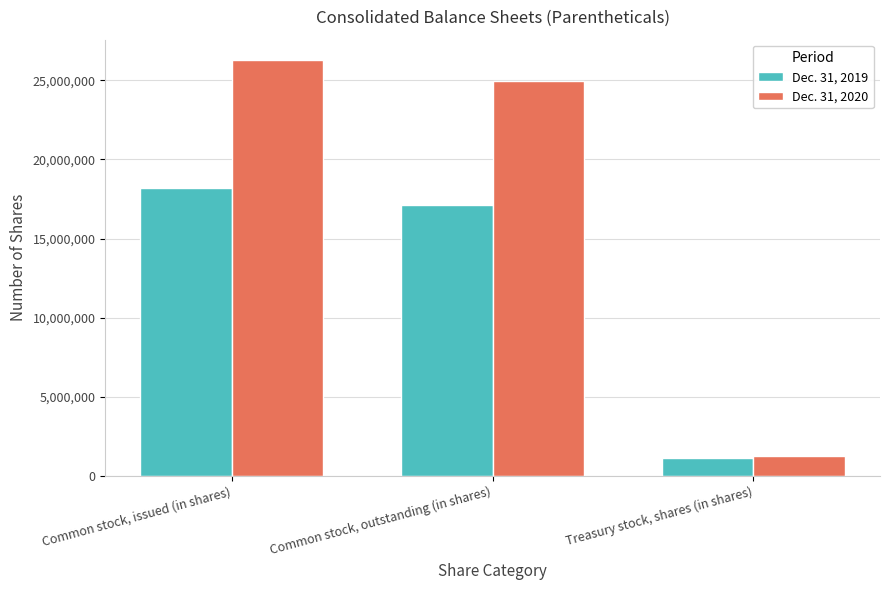

List the labels in order of Dec. 31, 2020 value, smallest first.

Treasury stock, shares (in shares), Common stock, outstanding (in shares), Common stock, issued (in shares)